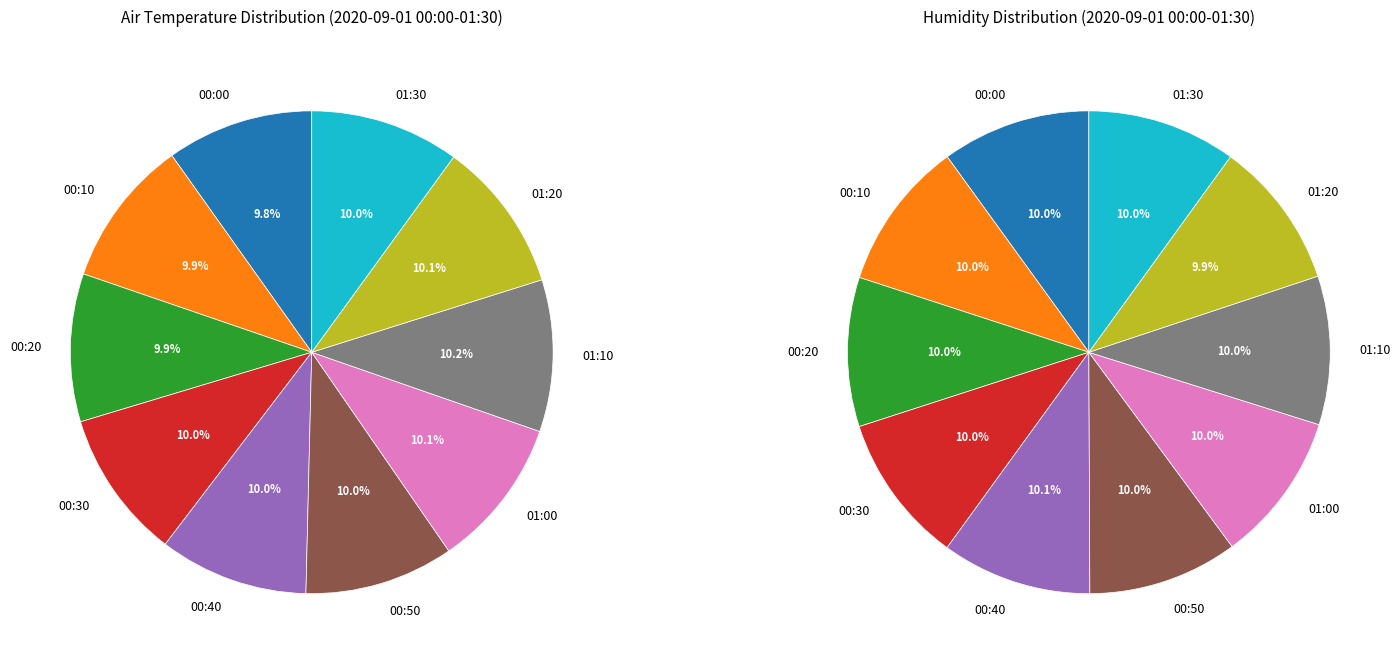

How many slices are in this pie chart?

10